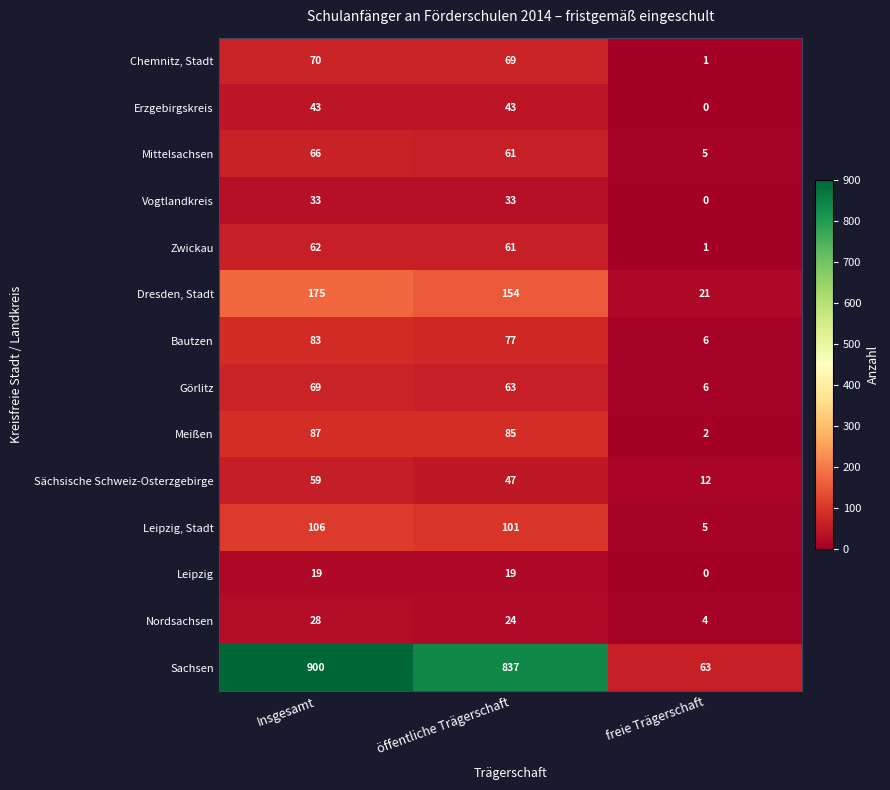

The Chemnitz, Stadt series shows 69 at öffentliche Trägerschaft. True or false?

True